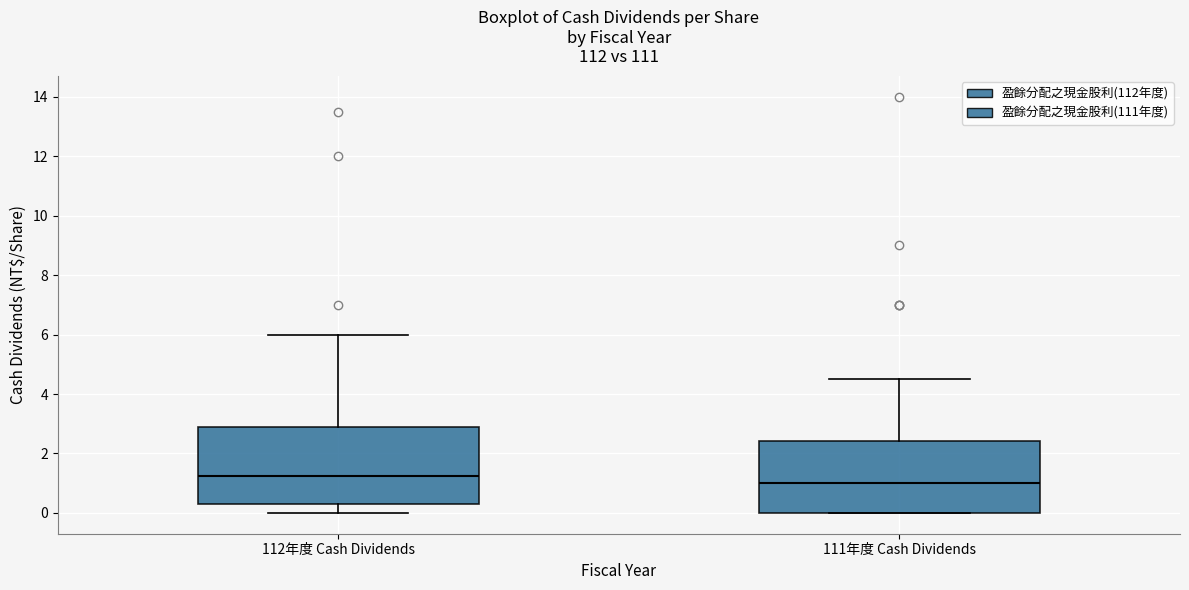

Reading left to right, transcribe this box plot: for each box, give where its median line is, the range the box spans, and where its two whiskers end, as read against the y-axis. The values are not printed on the chart, so give them approximately, as read against the axis.

112年度 Cash Dividends: median 1.2, box 0.2 to 3.0, whiskers 0.0 to 6.0
111年度 Cash Dividends: median 1.0, box 0.0 to 2.4, whiskers 0.0 to 4.6